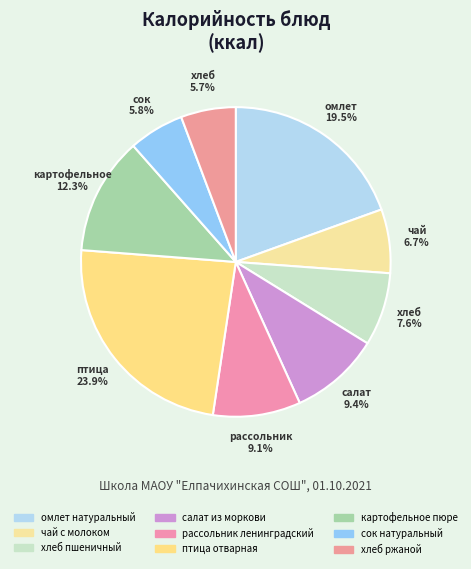

How much of the chart is everything except птица отварная?

76.1%